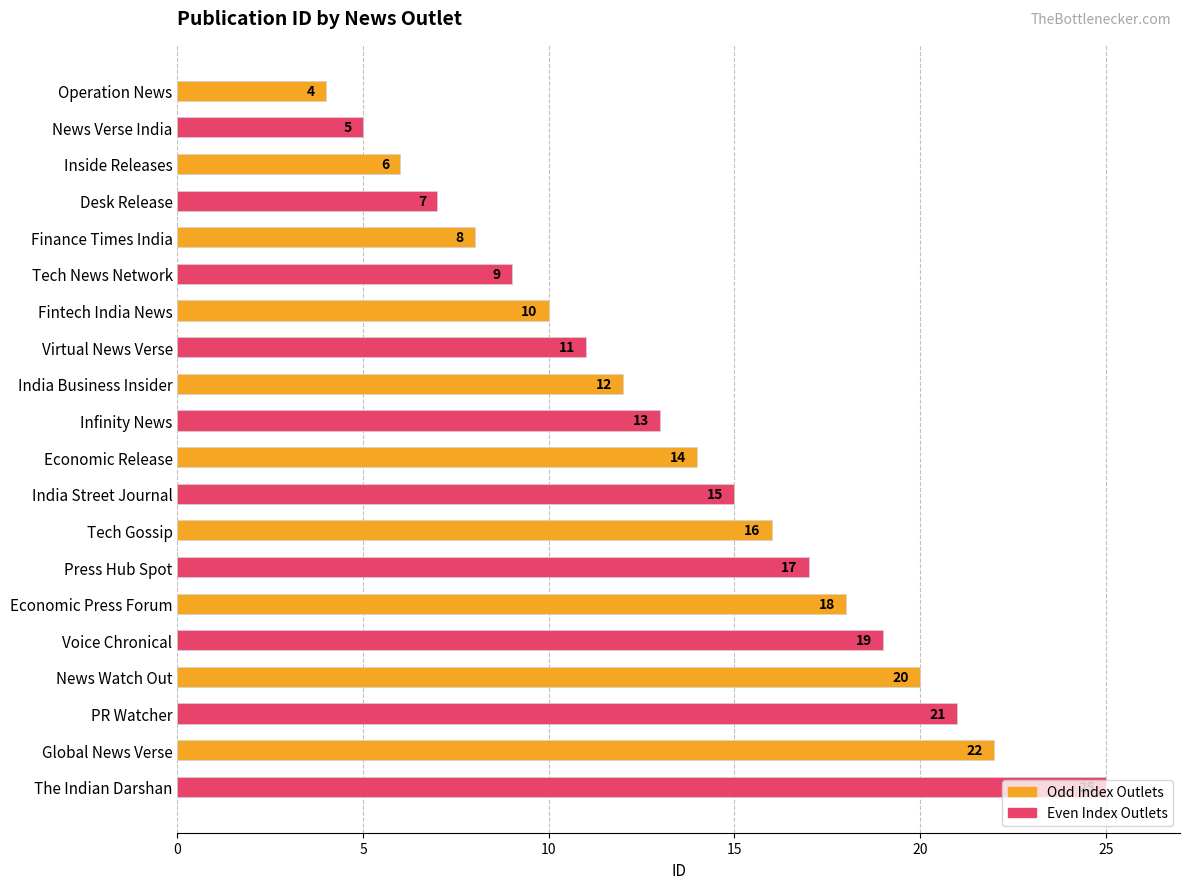

What is the change in value from Inside Releases to Economic Press Forum?

+12